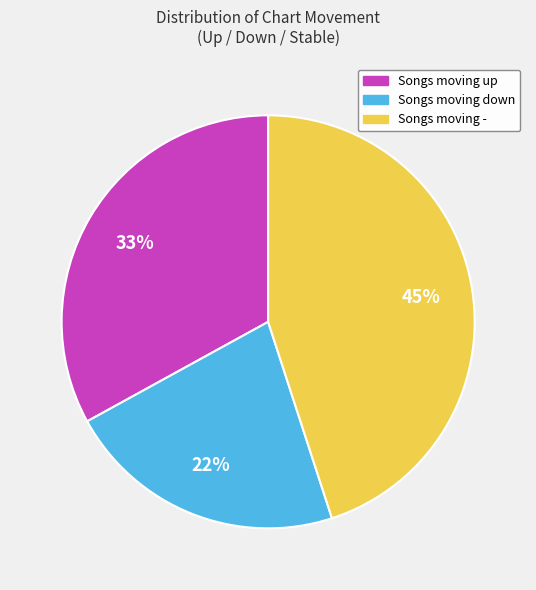

What percentage is the Songs moving - slice, to the nearest percent?

45%